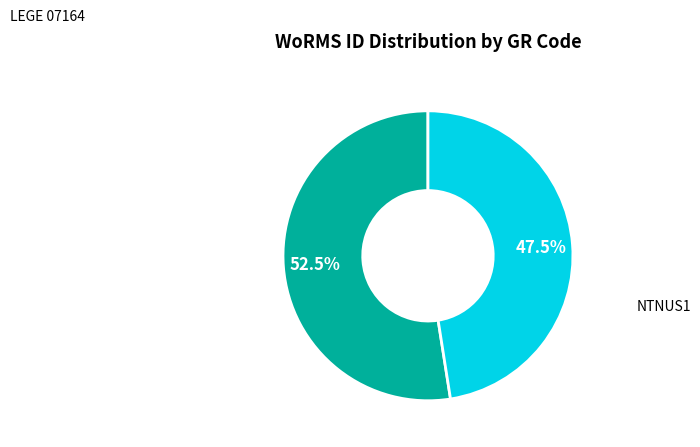

Count the number of slices in the pie.

2